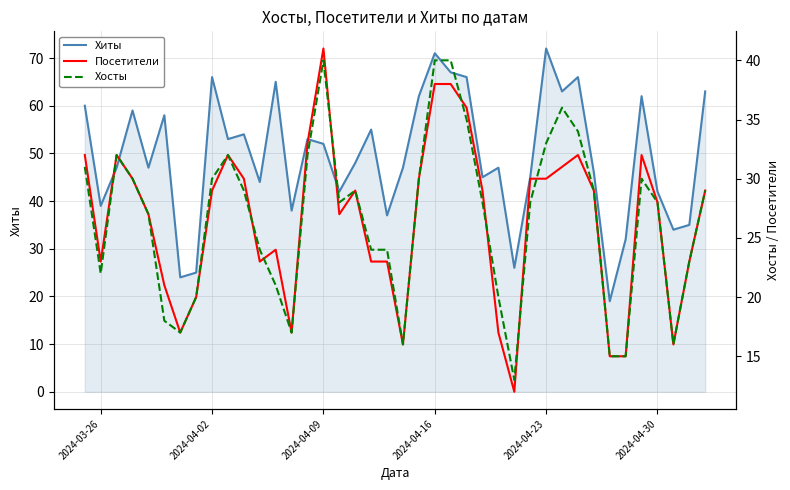

What is the minimum value for Хиты?

19